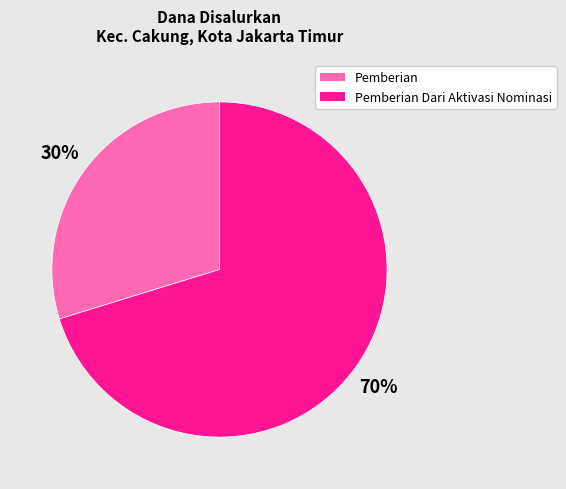

Which slice is the smallest?

Pemberian